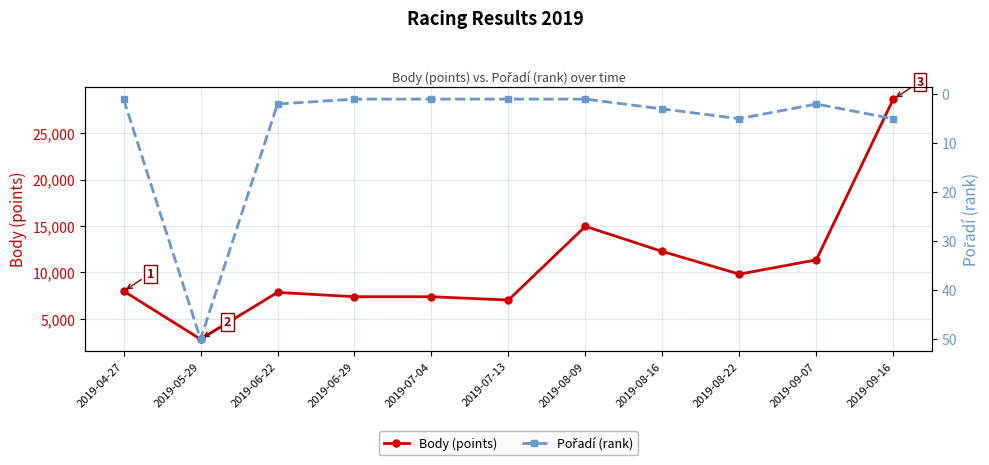

At how many categories does at least one series exceed 16890?

1